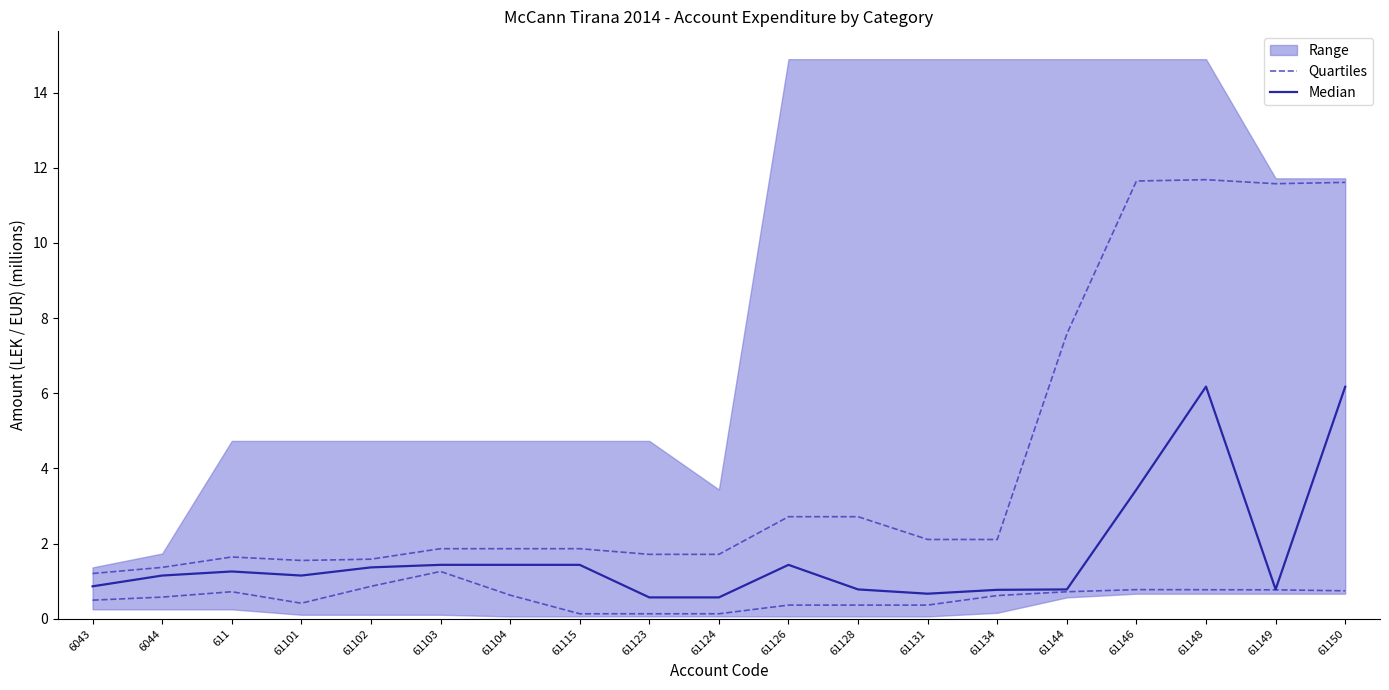

Is it true that Quartiles equals 0.1 at 61124?

False